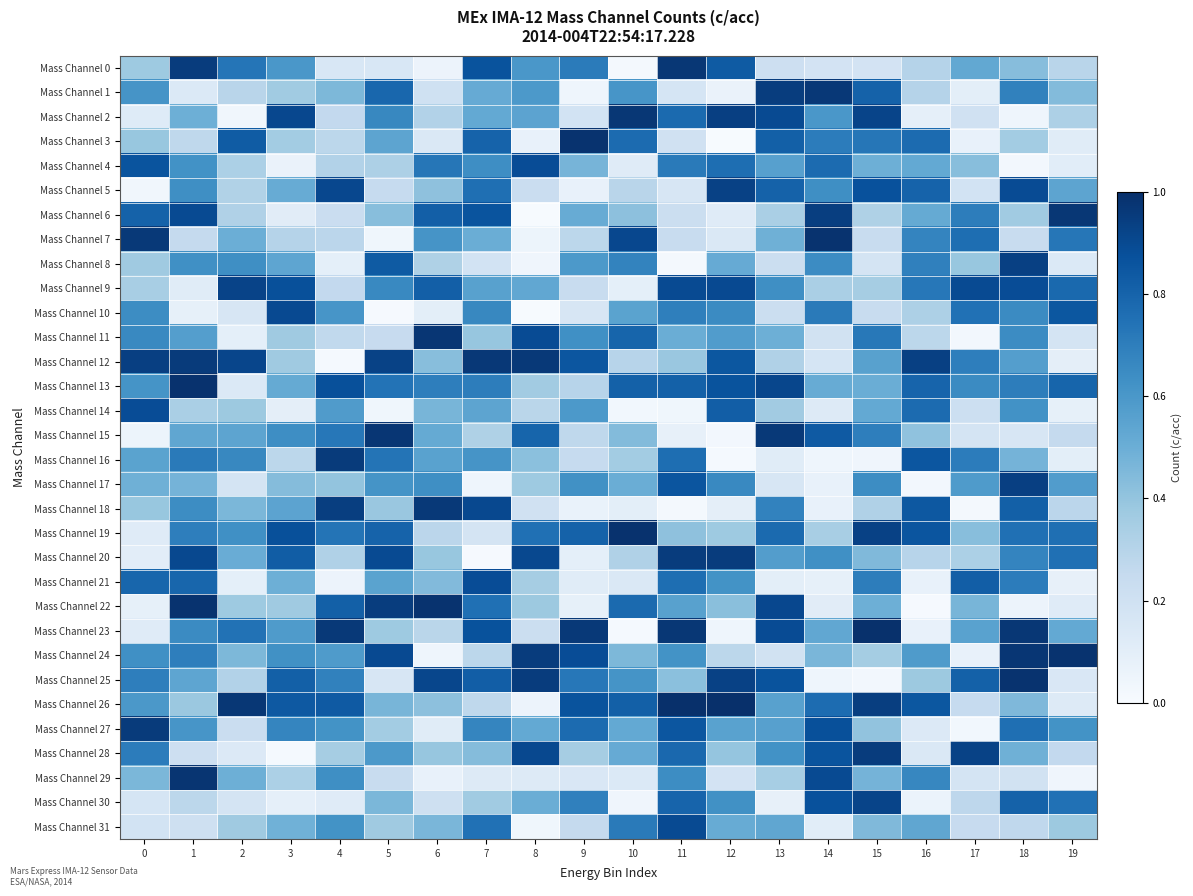

Reading right to left, what are all the values shown in this chart?

Mass Channel 0: 19=0.3	18=0.4	17=0.5	16=0.3	15=0.2	14=0.2	13=0.2	12=0.8	11=1.0	10=0.0	9=0.7	8=0.6	7=0.9	6=0.1	5=0.2	4=0.2	3=0.6	2=0.7	1=1.0	0=0.4
Mass Channel 1: 19=0.4	18=0.7	17=0.1	16=0.3	15=0.8	14=1.0	13=0.9	12=0.1	11=0.2	10=0.6	9=0.0	8=0.6	7=0.5	6=0.2	5=0.8	4=0.5	3=0.4	2=0.3	1=0.1	0=0.6
Mass Channel 2: 19=0.3	18=0.0	17=0.2	16=0.1	15=0.9	14=0.6	13=0.9	12=0.9	11=0.8	10=1.0	9=0.2	8=0.5	7=0.5	6=0.3	5=0.7	4=0.3	3=0.9	2=0.0	1=0.5	0=0.1
Mass Channel 3: 19=0.1	18=0.4	17=0.1	16=0.8	15=0.7	14=0.7	13=0.8	12=0.0	11=0.2	10=0.8	9=1.0	8=0.1	7=0.8	6=0.1	5=0.5	4=0.3	3=0.4	2=0.8	1=0.3	0=0.4
Mass Channel 4: 19=0.1	18=0.0	17=0.4	16=0.5	15=0.5	14=0.8	13=0.6	12=0.8	11=0.7	10=0.1	9=0.5	8=0.9	7=0.6	6=0.7	5=0.3	4=0.3	3=0.1	2=0.3	1=0.6	0=0.9
Mass Channel 5: 19=0.5	18=0.9	17=0.2	16=0.8	15=0.9	14=0.6	13=0.8	12=0.9	11=0.2	10=0.3	9=0.1	8=0.2	7=0.8	6=0.4	5=0.2	4=0.9	3=0.5	2=0.3	1=0.6	0=0.0
Mass Channel 6: 19=1.0	18=0.4	17=0.7	16=0.5	15=0.3	14=0.9	13=0.3	12=0.1	11=0.2	10=0.4	9=0.5	8=0.0	7=0.9	6=0.8	5=0.4	4=0.2	3=0.1	2=0.3	1=0.9	0=0.8
Mass Channel 7: 19=0.7	18=0.2	17=0.8	16=0.7	15=0.2	14=1.0	13=0.5	12=0.1	11=0.2	10=0.9	9=0.3	8=0.1	7=0.5	6=0.6	5=0.0	4=0.3	3=0.3	2=0.5	1=0.3	0=1.0
Mass Channel 8: 19=0.1	18=0.9	17=0.4	16=0.7	15=0.2	14=0.6	13=0.2	12=0.5	11=0.0	10=0.7	9=0.6	8=0.0	7=0.2	6=0.3	5=0.8	4=0.1	3=0.5	2=0.6	1=0.6	0=0.4
Mass Channel 9: 19=0.8	18=0.9	17=0.9	16=0.7	15=0.3	14=0.3	13=0.6	12=0.9	11=0.9	10=0.1	9=0.2	8=0.5	7=0.6	6=0.8	5=0.7	4=0.3	3=0.9	2=0.9	1=0.1	0=0.3
Mass Channel 10: 19=0.8	18=0.6	17=0.7	16=0.3	15=0.2	14=0.7	13=0.2	12=0.7	11=0.7	10=0.5	9=0.2	8=0.0	7=0.7	6=0.1	5=0.0	4=0.6	3=0.9	2=0.2	1=0.1	0=0.6
Mass Channel 11: 19=0.2	18=0.6	17=0.0	16=0.3	15=0.7	14=0.2	13=0.5	12=0.6	11=0.5	10=0.8	9=0.6	8=0.9	7=0.4	6=1.0	5=0.2	4=0.3	3=0.4	2=0.1	1=0.6	0=0.7
Mass Channel 12: 19=0.1	18=0.6	17=0.7	16=0.9	15=0.6	14=0.2	13=0.3	12=0.9	11=0.4	10=0.3	9=0.9	8=1.0	7=1.0	6=0.4	5=0.9	4=0.0	3=0.4	2=0.9	1=1.0	0=0.9
Mass Channel 13: 19=0.8	18=0.7	17=0.6	16=0.8	15=0.5	14=0.5	13=0.9	12=0.9	11=0.8	10=0.8	9=0.3	8=0.4	7=0.7	6=0.7	5=0.7	4=0.9	3=0.5	2=0.1	1=1.0	0=0.6
Mass Channel 14: 19=0.1	18=0.6	17=0.2	16=0.8	15=0.5	14=0.1	13=0.4	12=0.8	11=0.0	10=0.0	9=0.6	8=0.3	7=0.5	6=0.5	5=0.0	4=0.6	3=0.1	2=0.4	1=0.3	0=0.9
Mass Channel 15: 19=0.3	18=0.2	17=0.2	16=0.4	15=0.7	14=0.8	13=1.0	12=0.0	11=0.1	10=0.4	9=0.3	8=0.8	7=0.3	6=0.5	5=1.0	4=0.7	3=0.6	2=0.5	1=0.5	0=0.1
Mass Channel 16: 19=0.1	18=0.5	17=0.7	16=0.9	15=0.0	14=0.0	13=0.1	12=0.0	11=0.8	10=0.4	9=0.2	8=0.4	7=0.6	6=0.6	5=0.7	4=1.0	3=0.3	2=0.7	1=0.7	0=0.5
Mass Channel 17: 19=0.6	18=0.9	17=0.6	16=0.0	15=0.6	14=0.1	13=0.2	12=0.7	11=0.9	10=0.5	9=0.6	8=0.4	7=0.0	6=0.6	5=0.6	4=0.4	3=0.4	2=0.2	1=0.5	0=0.5
Mass Channel 18: 19=0.3	18=0.8	17=0.0	16=0.8	15=0.3	14=0.1	13=0.7	12=0.1	11=0.0	10=0.1	9=0.1	8=0.2	7=0.9	6=1.0	5=0.4	4=0.9	3=0.5	2=0.5	1=0.6	0=0.4
Mass Channel 19: 19=0.8	18=0.8	17=0.4	16=0.9	15=0.9	14=0.3	13=0.8	12=0.4	11=0.4	10=1.0	9=0.8	8=0.8	7=0.2	6=0.3	5=0.8	4=0.7	3=0.9	2=0.6	1=0.7	0=0.1
Mass Channel 20: 19=0.8	18=0.7	17=0.3	16=0.3	15=0.4	14=0.6	13=0.6	12=1.0	11=1.0	10=0.3	9=0.1	8=0.9	7=0.0	6=0.4	5=0.9	4=0.3	3=0.8	2=0.5	1=0.9	0=0.1
Mass Channel 21: 19=0.1	18=0.7	17=0.8	16=0.1	15=0.7	14=0.1	13=0.1	12=0.6	11=0.8	10=0.1	9=0.1	8=0.4	7=0.9	6=0.4	5=0.5	4=0.1	3=0.5	2=0.1	1=0.8	0=0.8
Mass Channel 22: 19=0.1	18=0.1	17=0.5	16=0.0	15=0.5	14=0.1	13=0.9	12=0.4	11=0.6	10=0.8	9=0.1	8=0.4	7=0.8	6=1.0	5=0.9	4=0.8	3=0.4	2=0.4	1=1.0	0=0.1
Mass Channel 23: 19=0.5	18=1.0	17=0.6	16=0.1	15=1.0	14=0.5	13=0.9	12=0.0	11=1.0	10=0.0	9=1.0	8=0.2	7=0.9	6=0.3	5=0.4	4=1.0	3=0.6	2=0.7	1=0.6	0=0.1
Mass Channel 24: 19=1.0	18=1.0	17=0.1	16=0.6	15=0.4	14=0.5	13=0.2	12=0.3	11=0.6	10=0.5	9=0.9	8=1.0	7=0.3	6=0.0	5=0.9	4=0.6	3=0.6	2=0.5	1=0.7	0=0.6
Mass Channel 25: 19=0.2	18=1.0	17=0.8	16=0.4	15=0.0	14=0.0	13=0.9	12=0.9	11=0.4	10=0.6	9=0.7	8=0.9	7=0.8	6=0.9	5=0.2	4=0.7	3=0.8	2=0.3	1=0.5	0=0.7
Mass Channel 26: 19=0.1	18=0.5	17=0.2	16=0.8	15=0.9	14=0.8	13=0.6	12=1.0	11=1.0	10=0.8	9=0.9	8=0.1	7=0.3	6=0.4	5=0.5	4=0.8	3=0.8	2=1.0	1=0.4	0=0.6
Mass Channel 27: 19=0.6	18=0.8	17=0.0	16=0.1	15=0.4	14=0.9	13=0.6	12=0.6	11=0.9	10=0.5	9=0.8	8=0.5	7=0.7	6=0.1	5=0.4	4=0.6	3=0.7	2=0.2	1=0.6	0=1.0
Mass Channel 28: 19=0.3	18=0.5	17=0.9	16=0.1	15=0.9	14=0.9	13=0.6	12=0.4	11=0.8	10=0.5	9=0.3	8=0.9	7=0.4	6=0.4	5=0.6	4=0.4	3=0.0	2=0.1	1=0.2	0=0.7
Mass Channel 29: 19=0.0	18=0.2	17=0.2	16=0.7	15=0.5	14=0.9	13=0.3	12=0.2	11=0.6	10=0.1	9=0.2	8=0.1	7=0.1	6=0.1	5=0.2	4=0.6	3=0.3	2=0.5	1=1.0	0=0.5
Mass Channel 30: 19=0.7	18=0.8	17=0.3	16=0.1	15=0.9	14=0.9	13=0.1	12=0.6	11=0.8	10=0.0	9=0.7	8=0.5	7=0.4	6=0.2	5=0.5	4=0.1	3=0.1	2=0.2	1=0.3	0=0.2
Mass Channel 31: 19=0.4	18=0.3	17=0.2	16=0.5	15=0.4	14=0.1	13=0.5	12=0.5	11=0.9	10=0.7	9=0.3	8=0.0	7=0.7	6=0.5	5=0.4	4=0.6	3=0.5	2=0.4	1=0.2	0=0.2